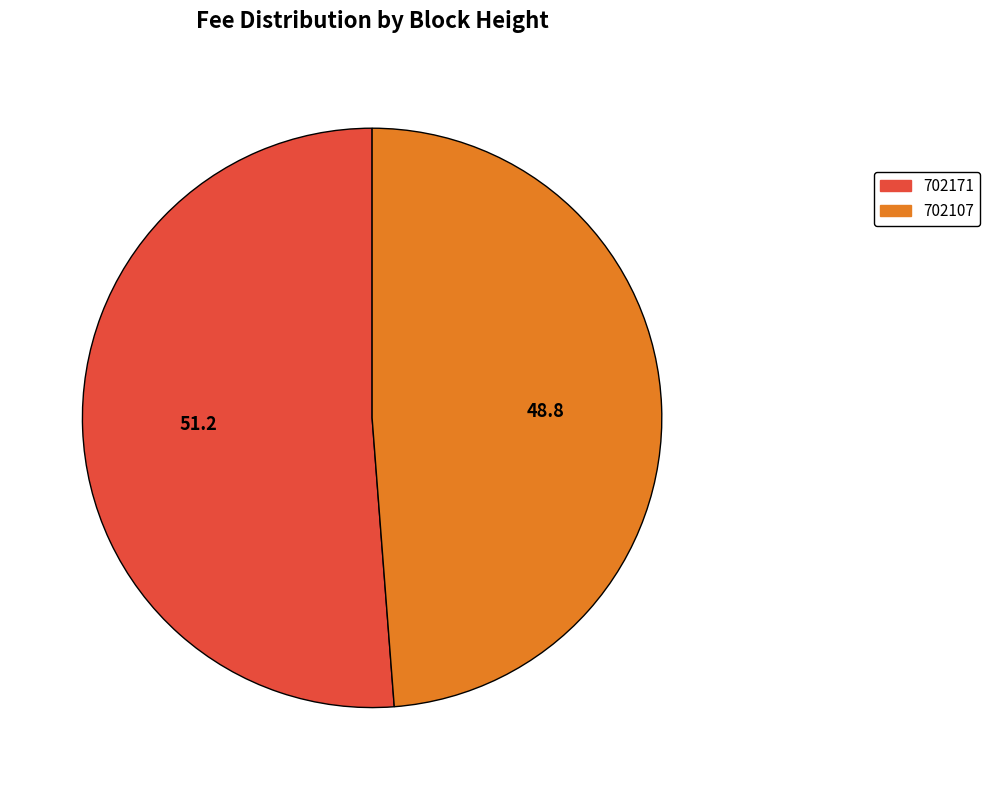

The 702171 slice represents 51% of the pie. True or false?

True